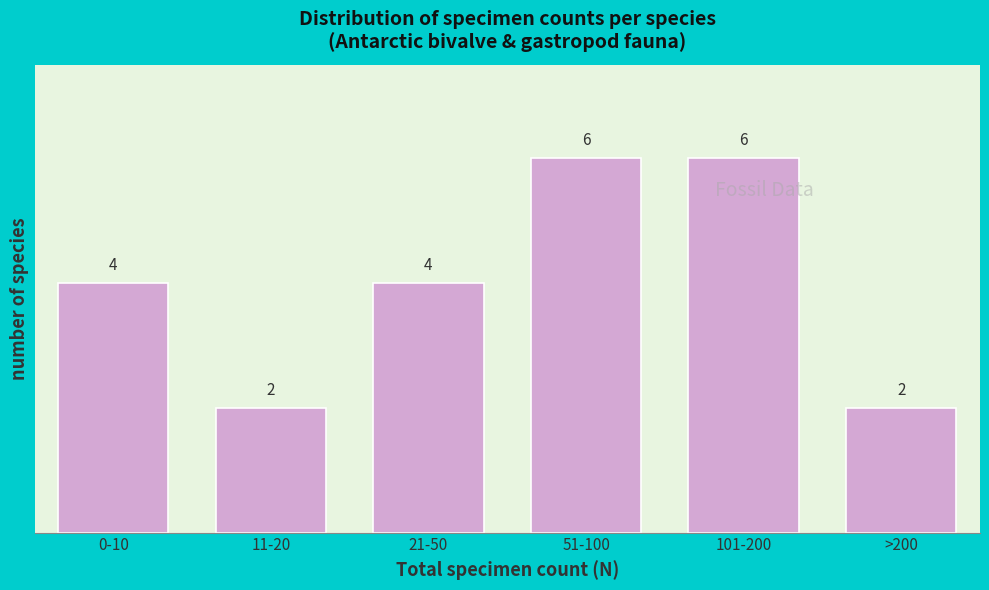

Reading right to left, transcribe all the data shown in this chart.

>200=2	101-200=6	51-100=6	21-50=4	11-20=2	0-10=4